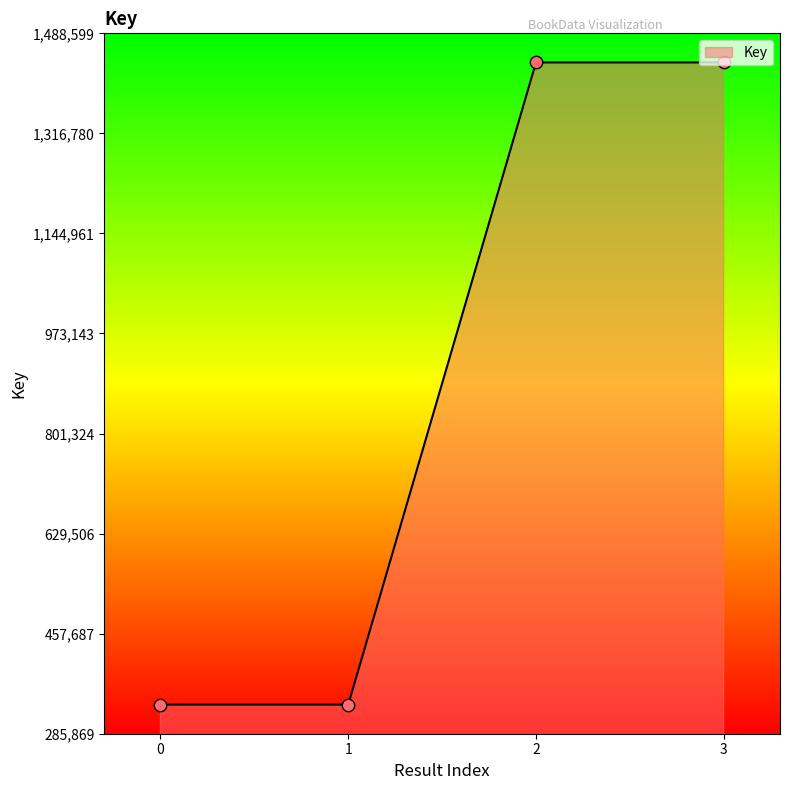

Approximately how many times larger is the value at 0 compared to 1?

1.0